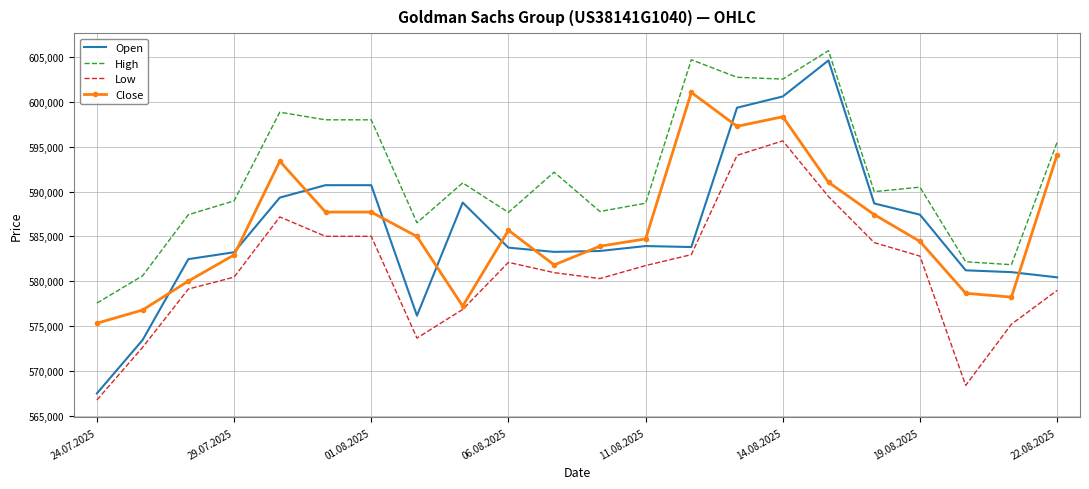

What is the minimum value shown in the chart?

566728